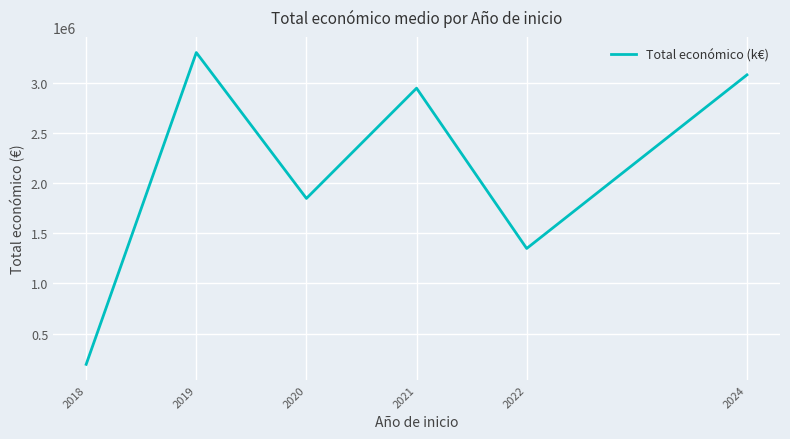

Rank the categories by value from highest to lowest.

2019, 2024, 2021, 2020, 2022, 2018